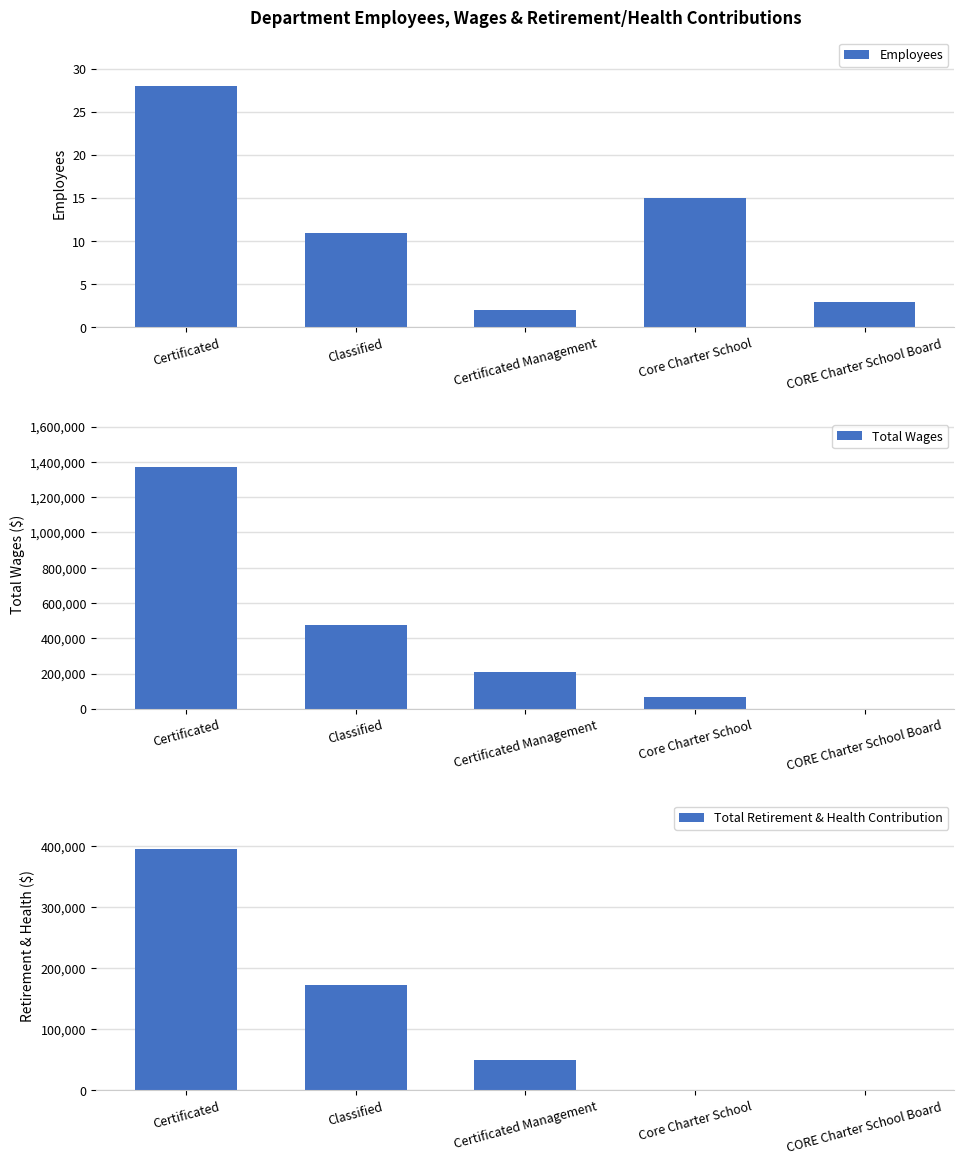

List the labels in order of Total Wages value, largest first.

Certificated, Classified, Certificated Management, Core Charter School, CORE Charter School Board